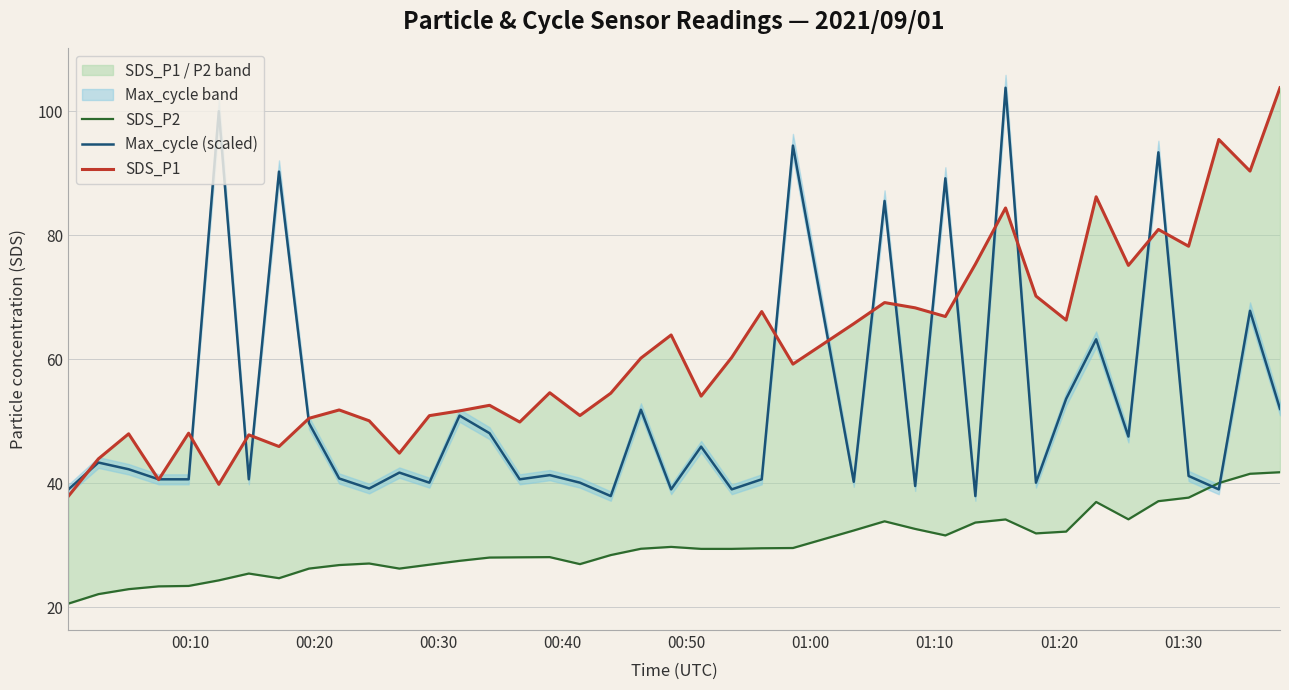

What is the minimum value for Max_cycle (scaled)?

37.9